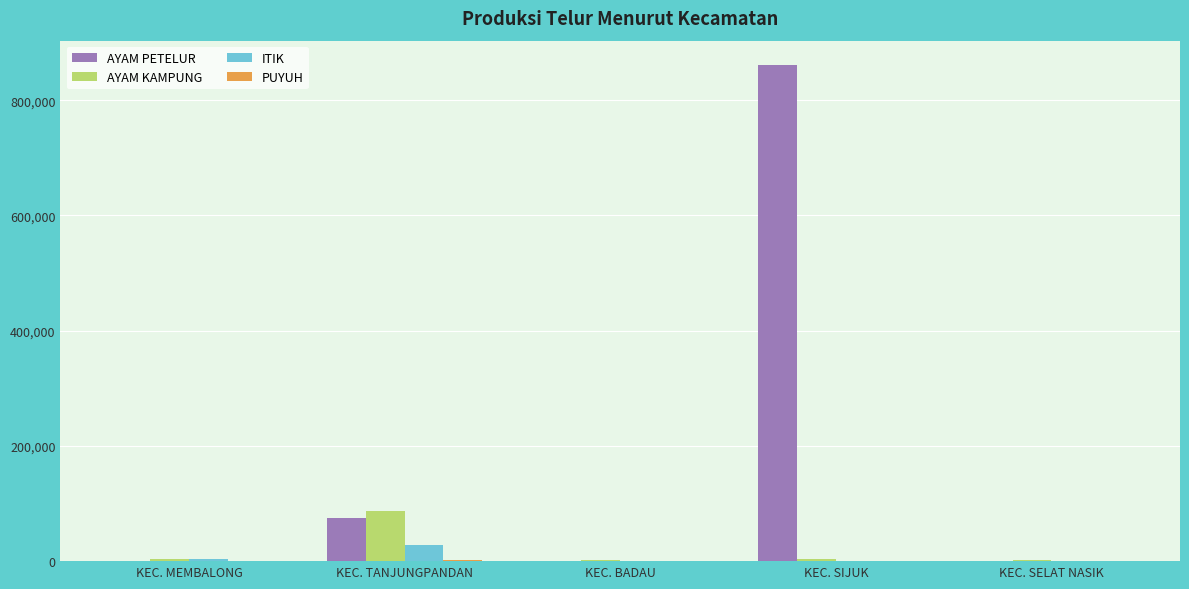

How many data points in AYAM PETELUR are above 0?

2